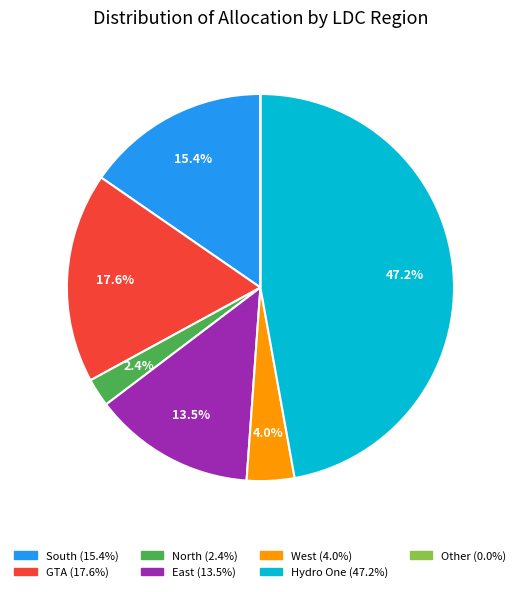

Is there any slice that represents more than half of the pie?

No